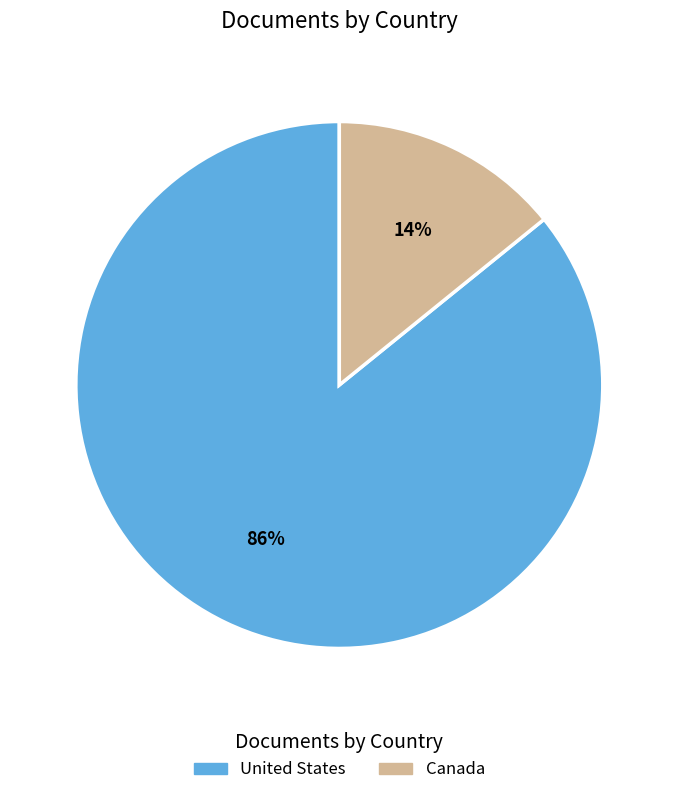

To the nearest percent, what is the difference between the Canada and United States slice percentages?

72%